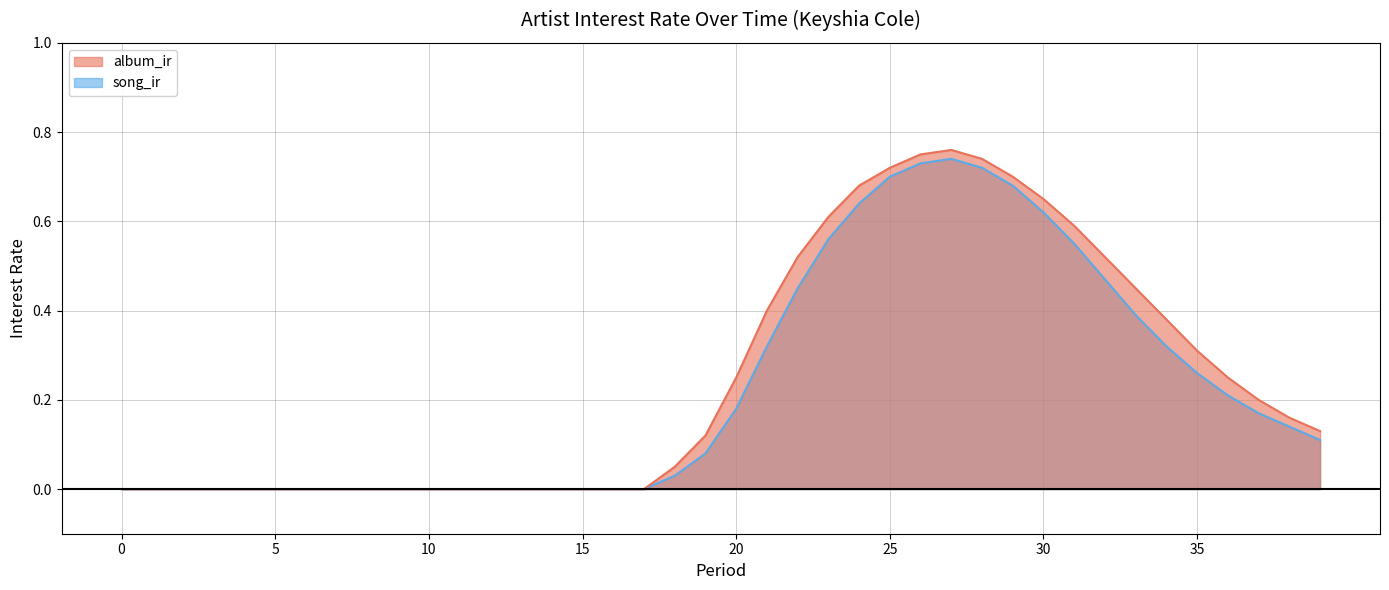

Which series has the largest total across all categories?

album_ir